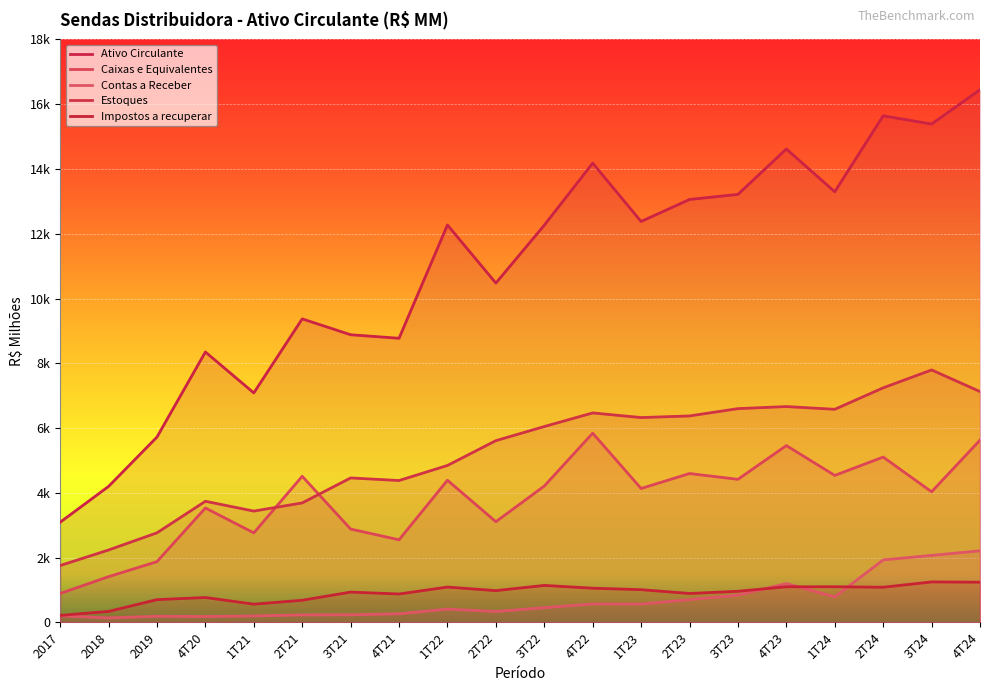

What is the sum of all Contas a Receber values?

13712